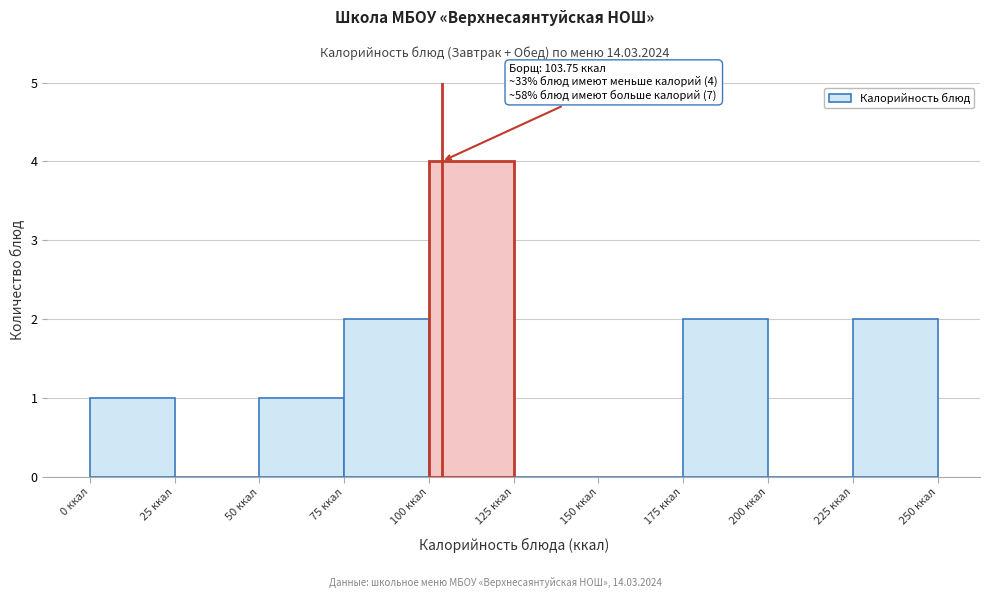

Which range on the x-axis has the tallest bar?

100 to 125